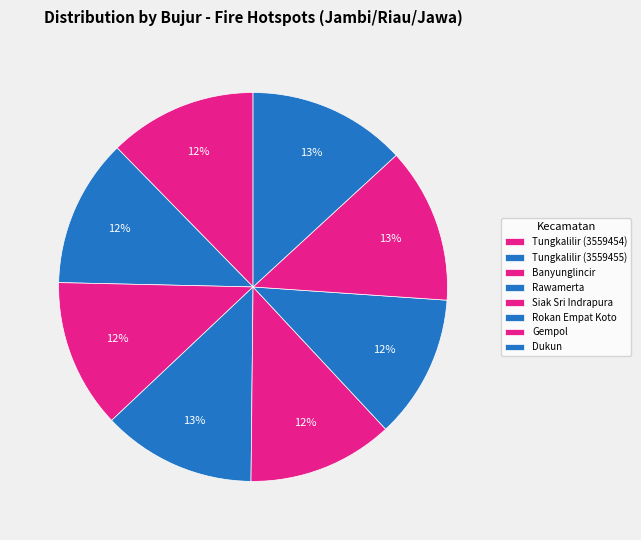

How many segments does this pie chart have?

8